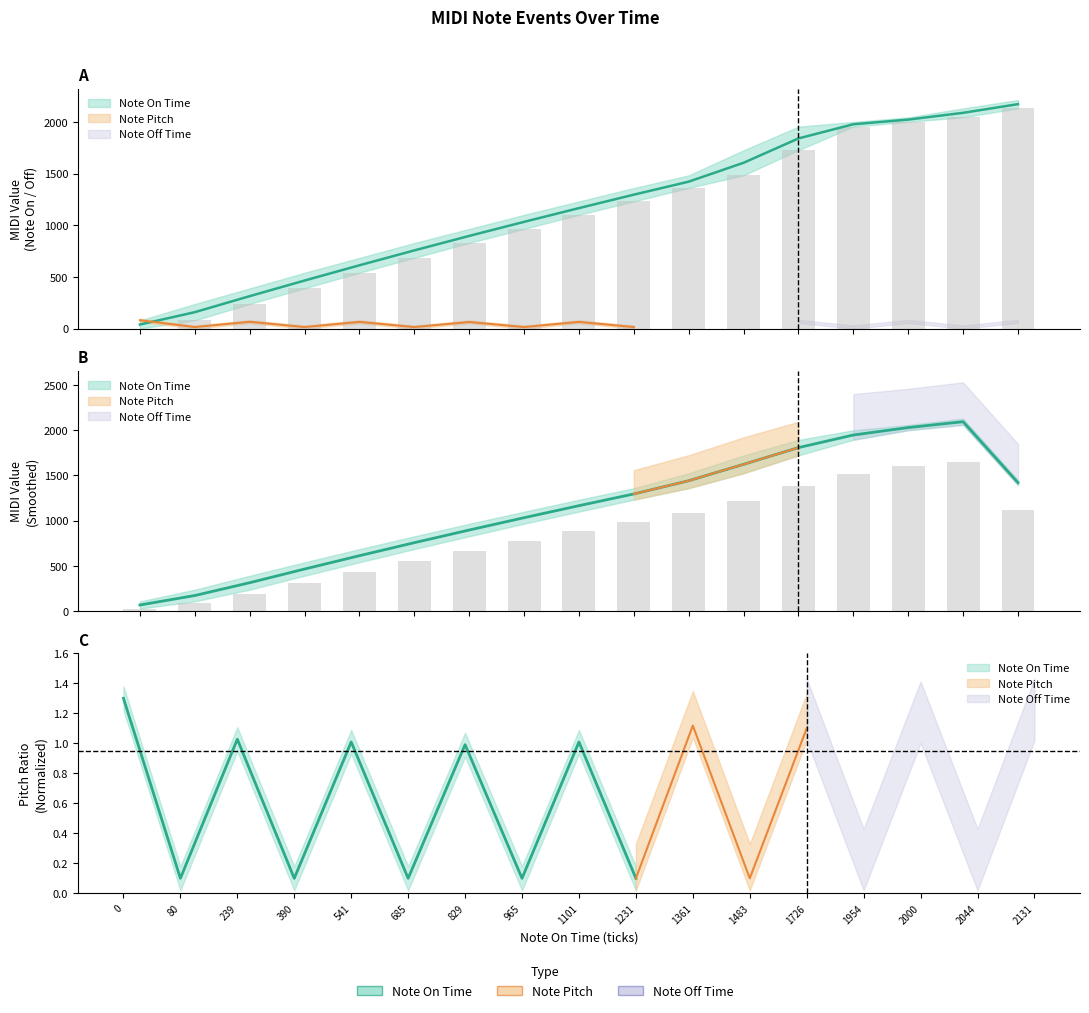

Between 829 and 390, which is larger?

829